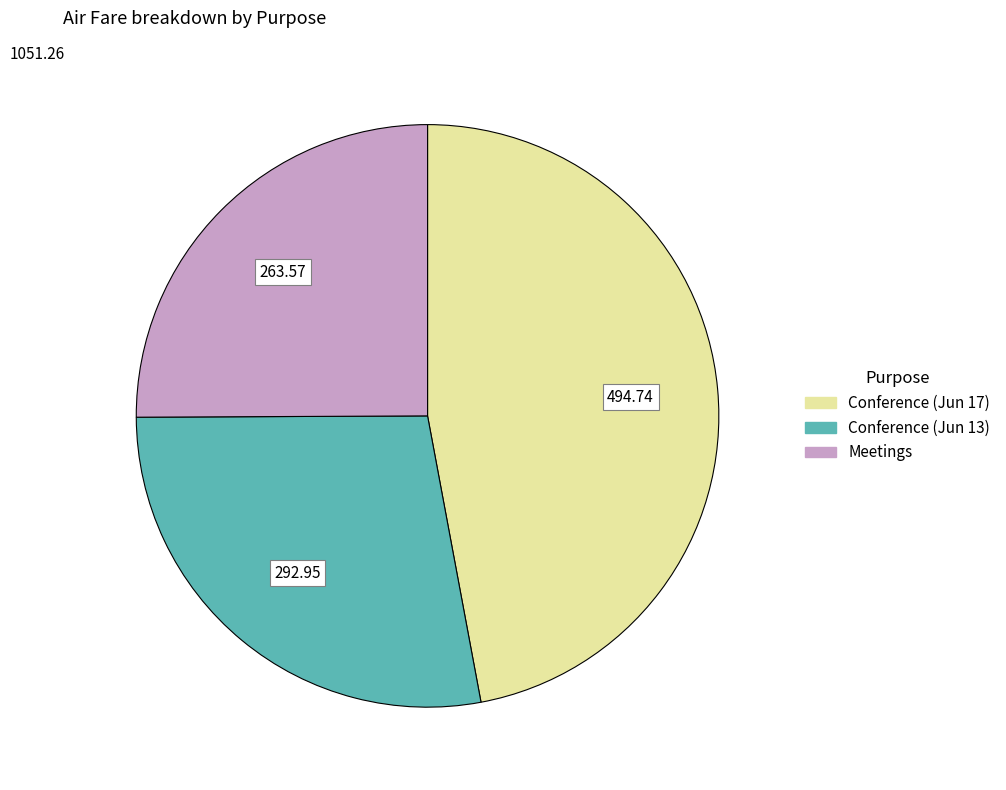

Does any single category account for the majority?

No